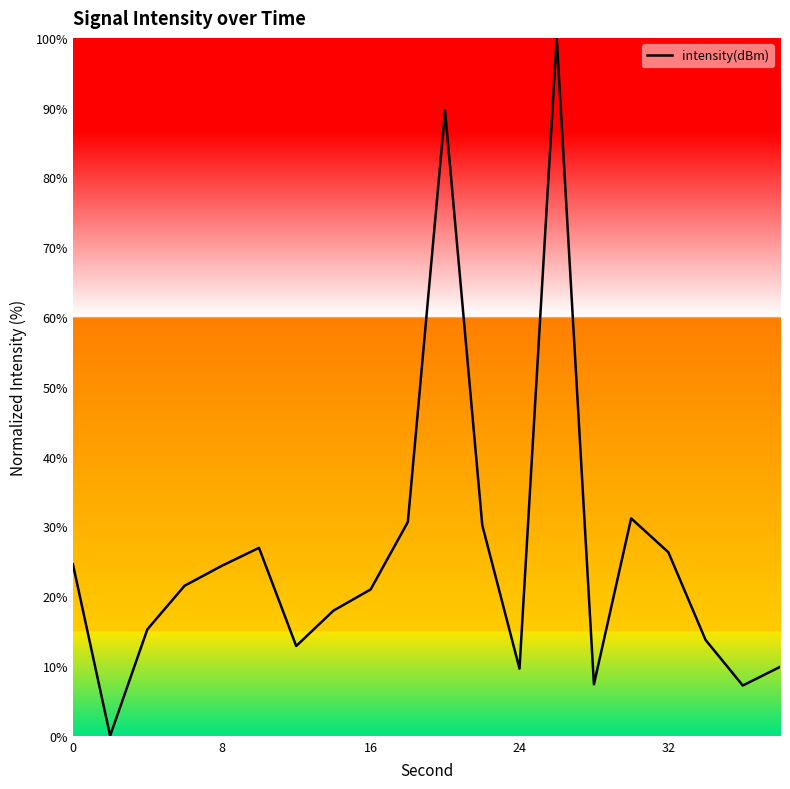

What is the difference between the maximum and minimum values?

100.0